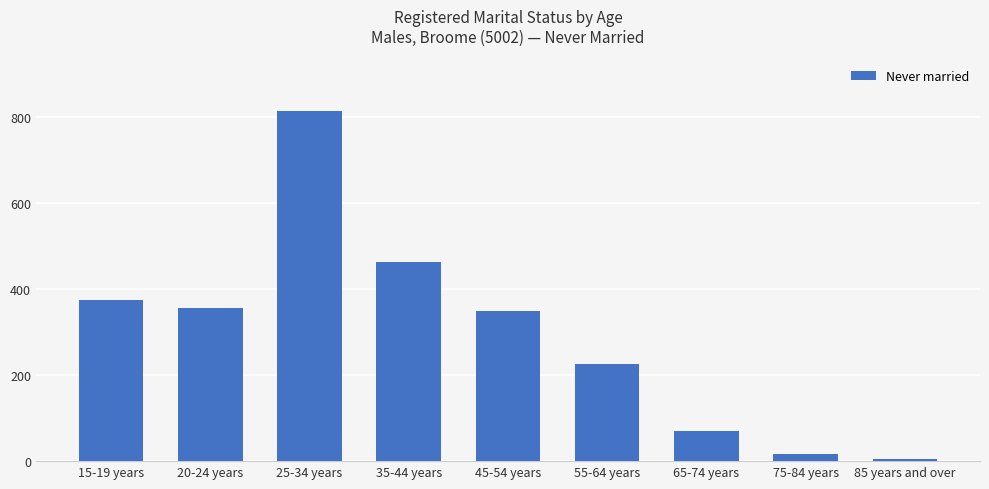

Reading left to right, extract all data points from this chart.

375	356	815	464	350	225	70	17	6